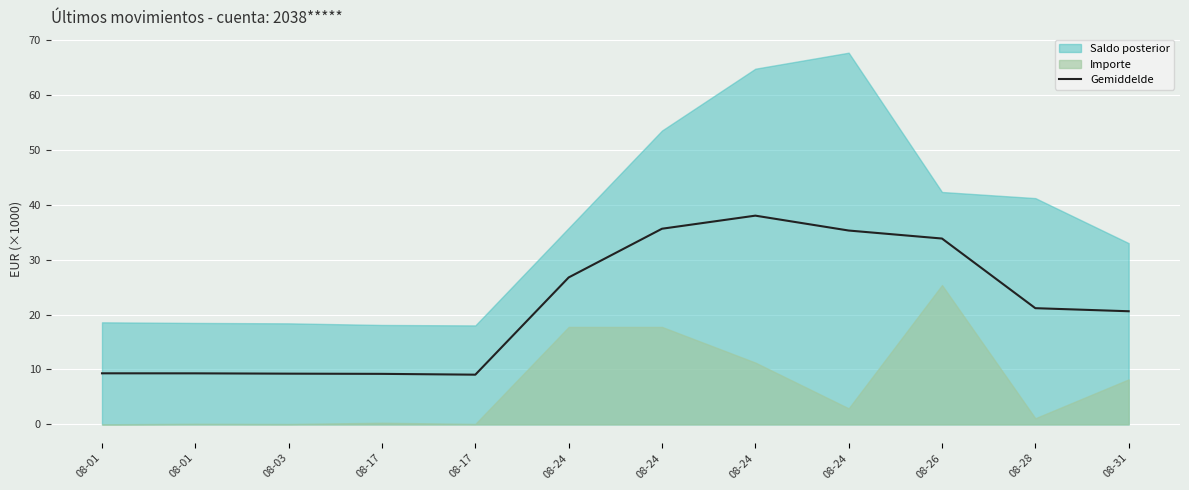

How many interior local valleys (lower than both neighbors) does the data have?

1